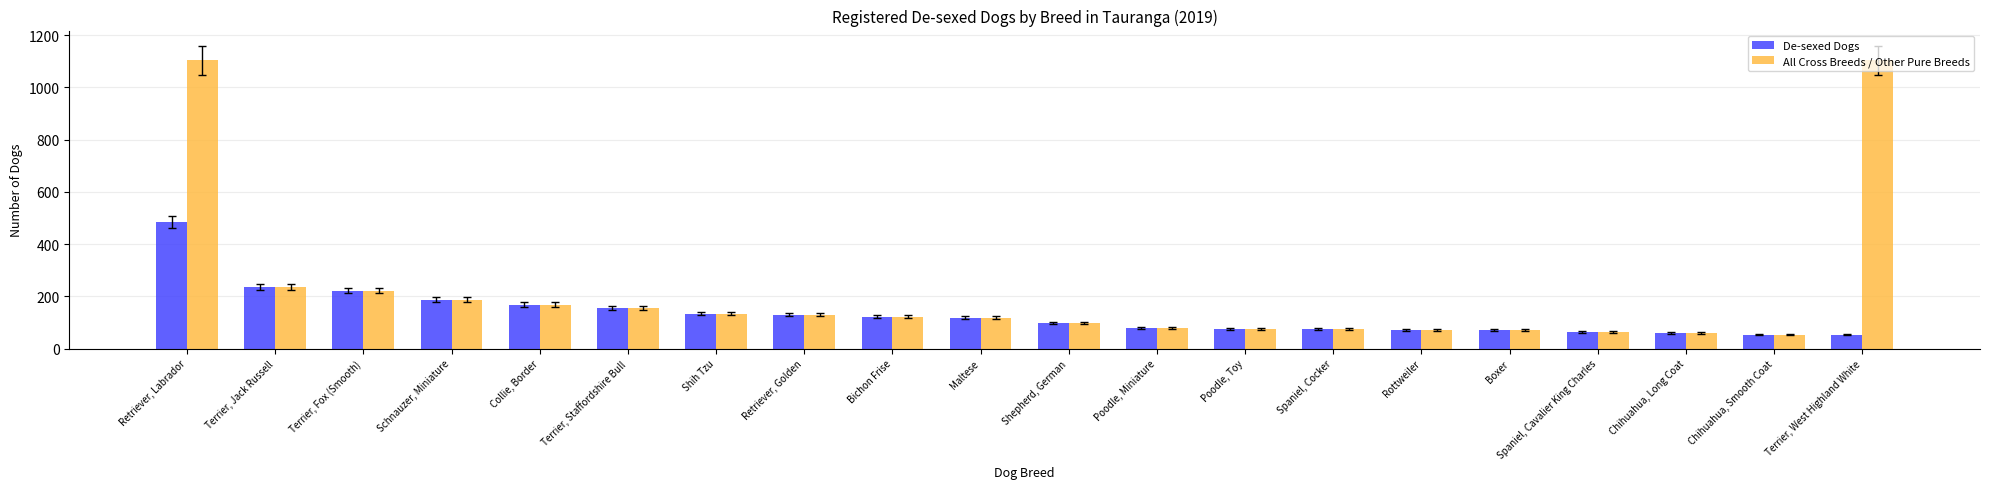

At which category is the sum across all series the highest?

Retriever, Labrador